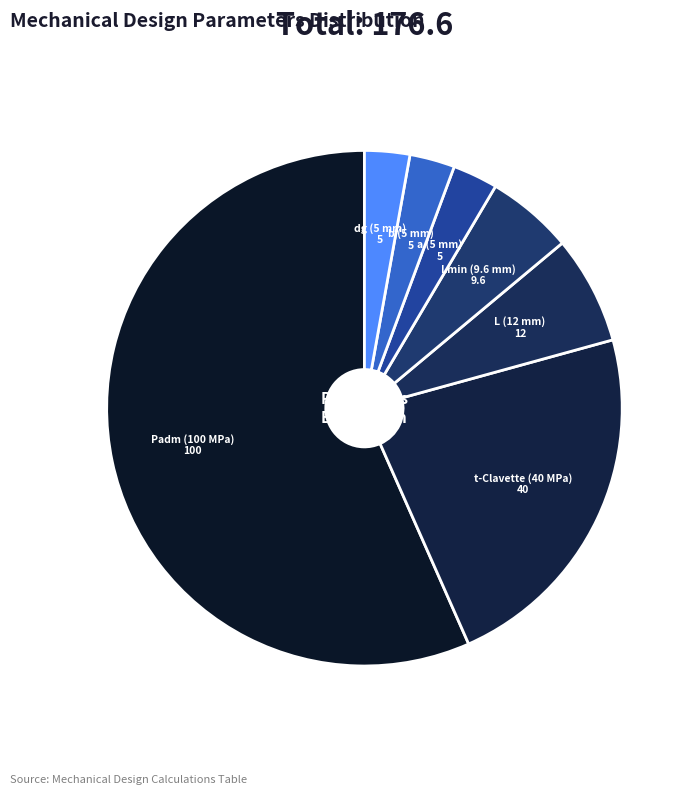

What is the majority slice?

Padm (100 MPa)